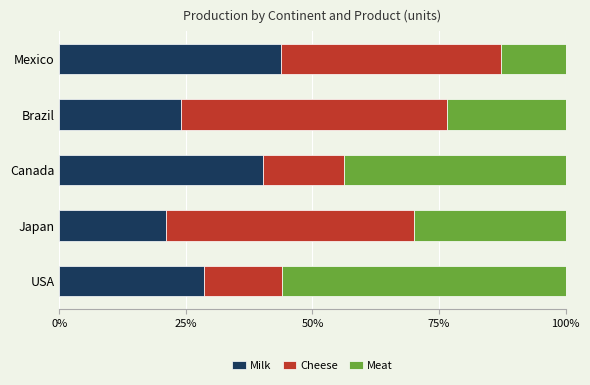

What is the sum of all Milk values?

158.0